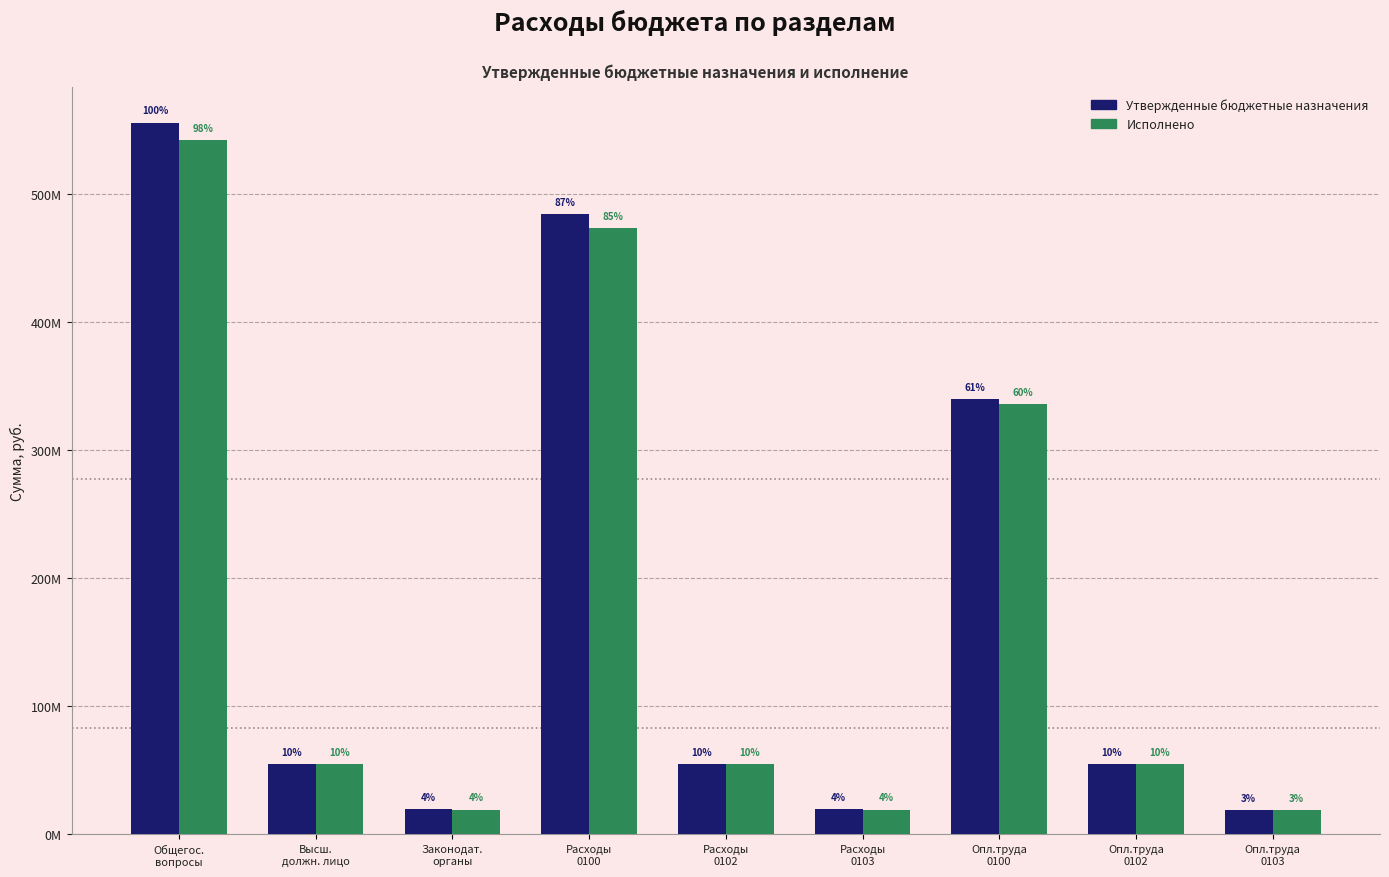

Which category has the lowest value in the Утвержденные бюджетные назначения series?

Опл.труда
0103